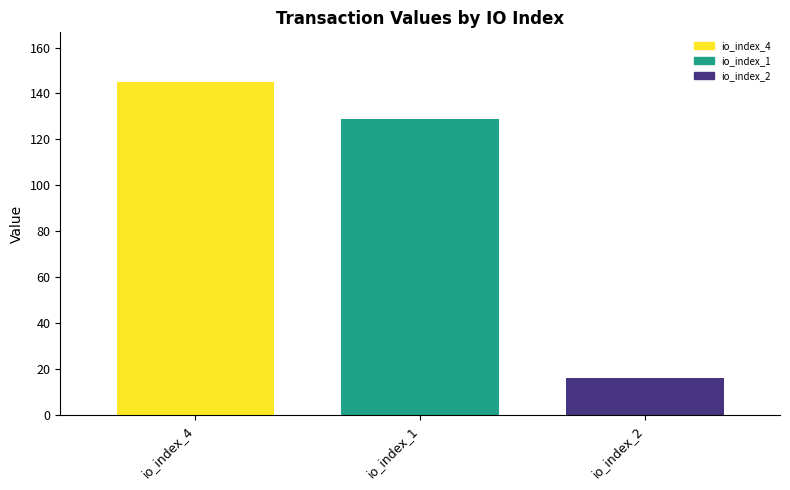

What is the label of the 2nd bar from the left?

io_index_1